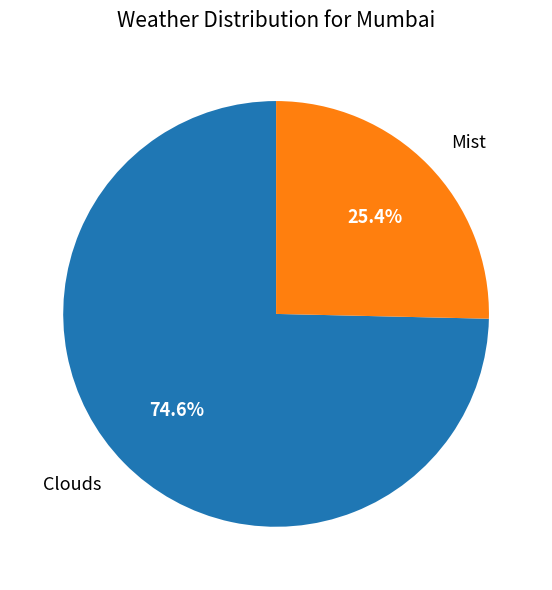

Is there a majority slice in this chart?

Yes